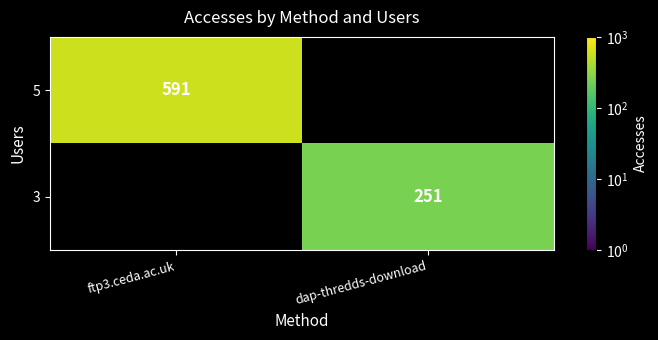

At how many categories does at least one series exceed 504?

1